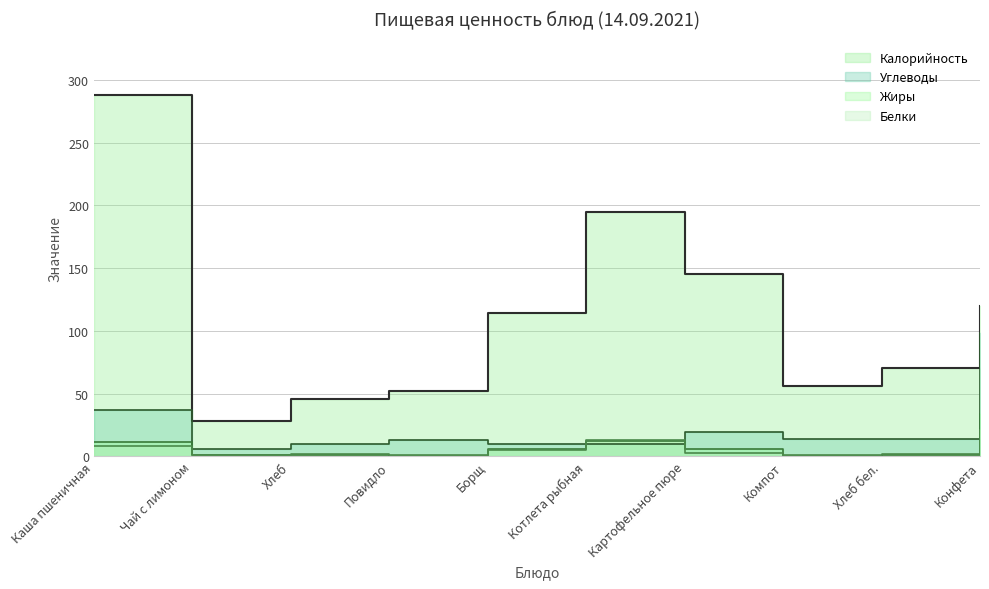

How many times do Жиры and Белки cross each other?

5